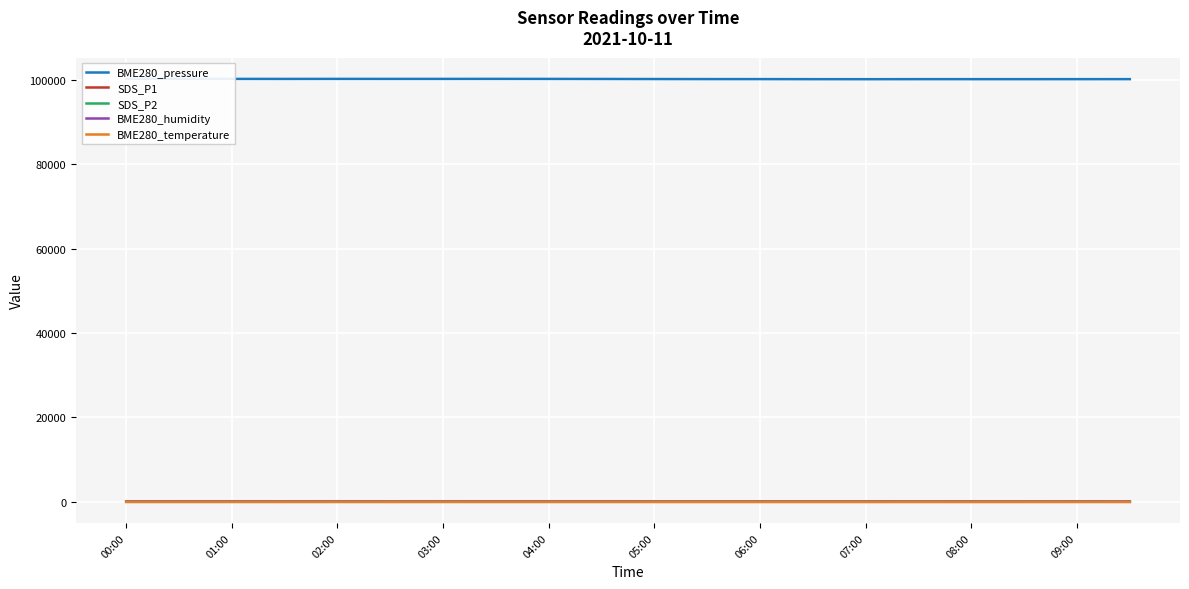

True or false: SDS_P2 and BME280_temperature intersect in this chart.

False